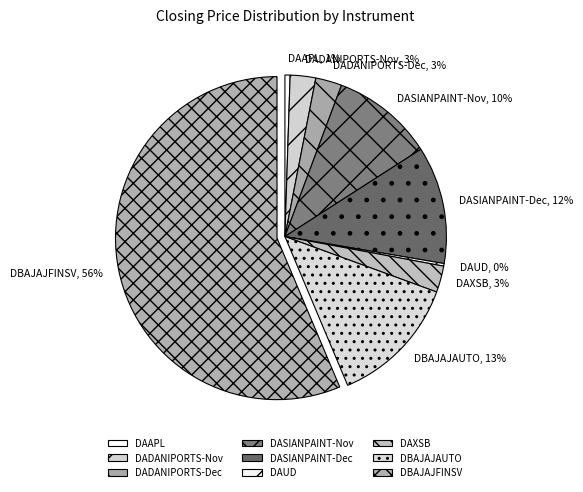

To the nearest percent, what is the combined percentage of DAAPL and DASIANPAINT-Nov?

11%